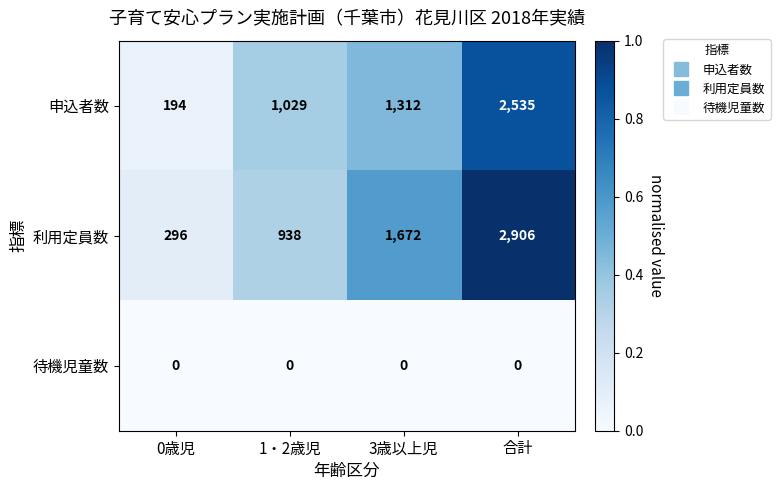

Which series has the largest total across all categories?

利用定員数